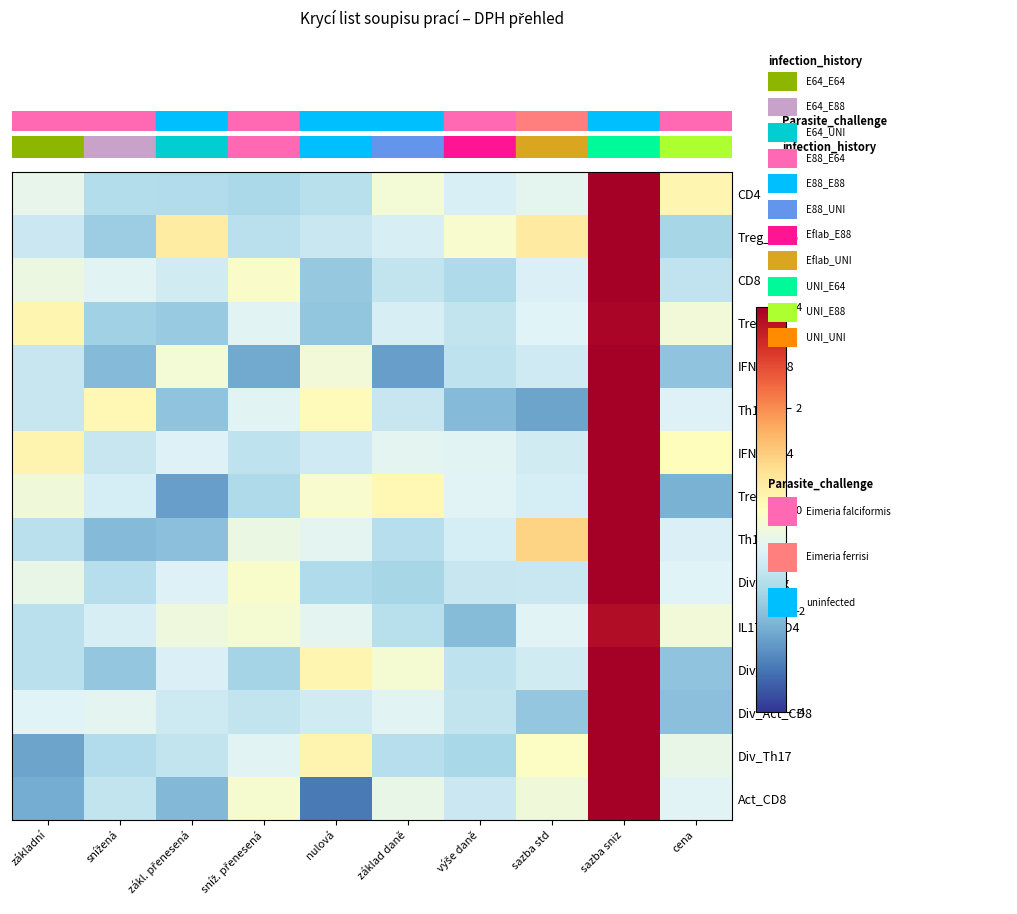

What is the greatest value displayed?

4.0